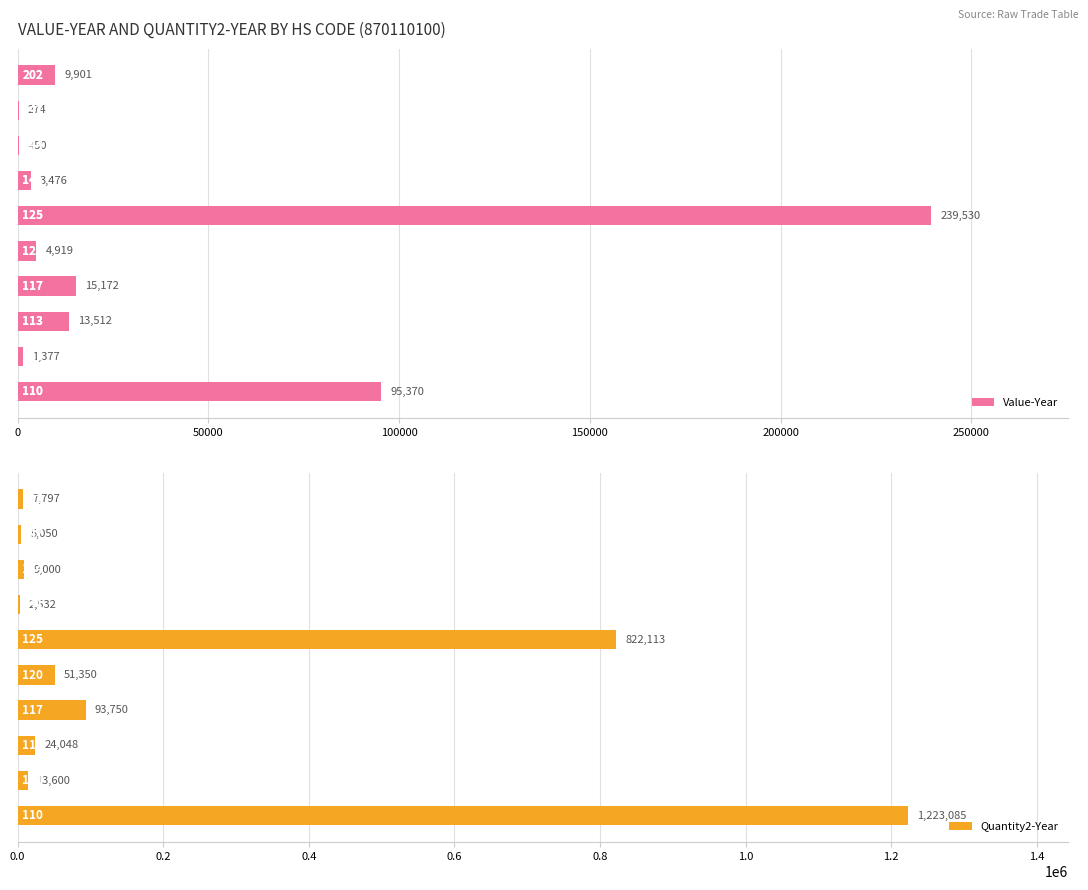

What is the maximum value for Quantity2-Year?

1223085